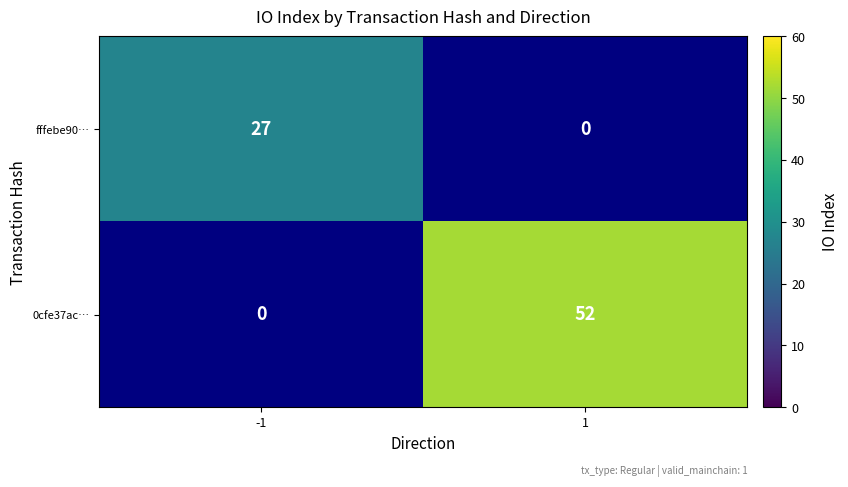

Is it true that fffebe90… equals 10 at -1?

False